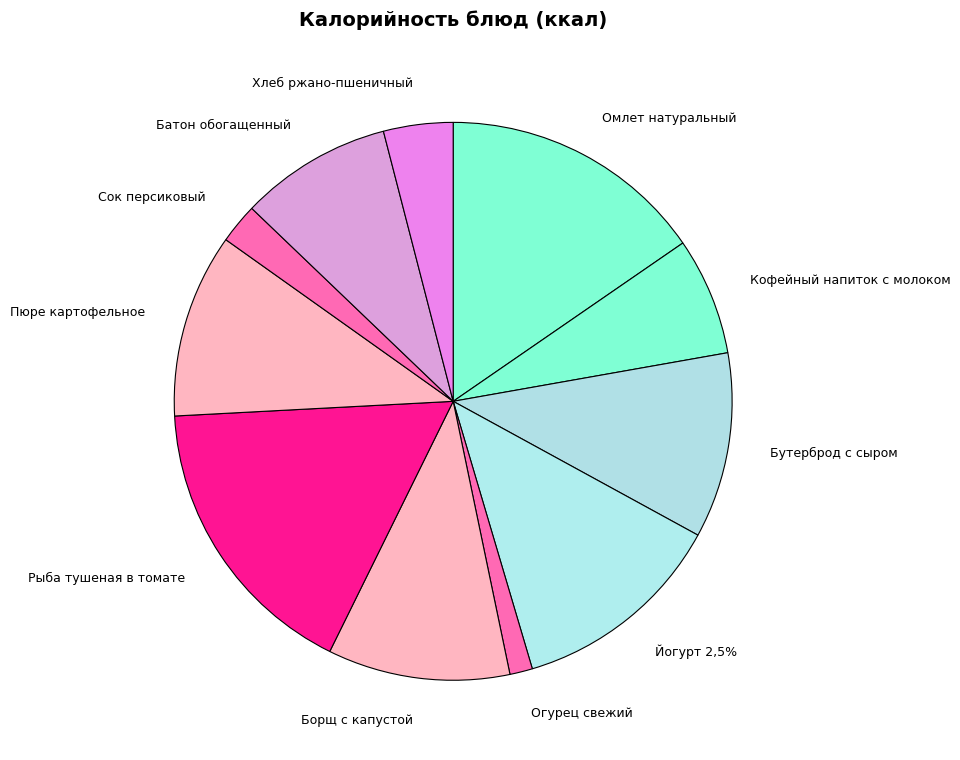

To the nearest percent, what percentage of the pie is Борщ с капустой?

11%